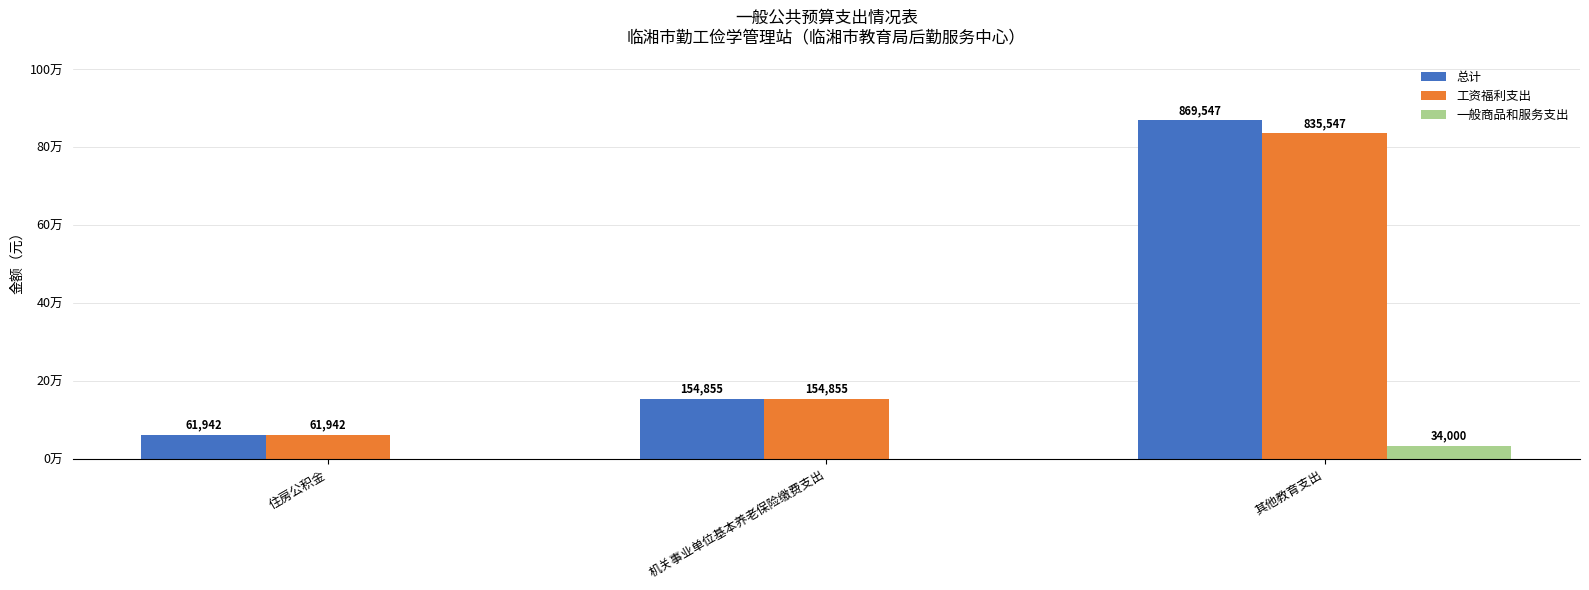

Between 住房公积金 and 其他教育支出, which series saw the biggest shift?

总计